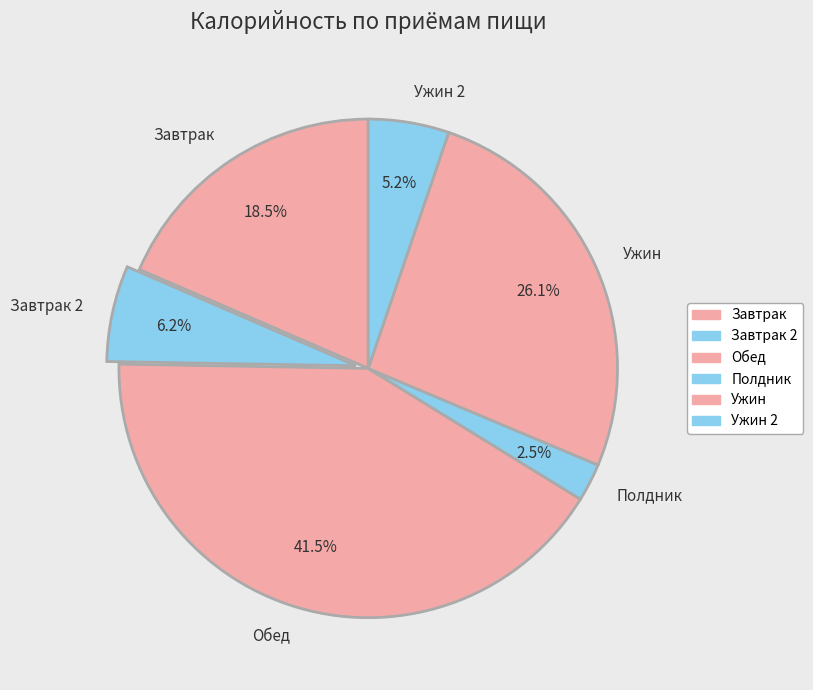

How many slices are in this pie chart?

6